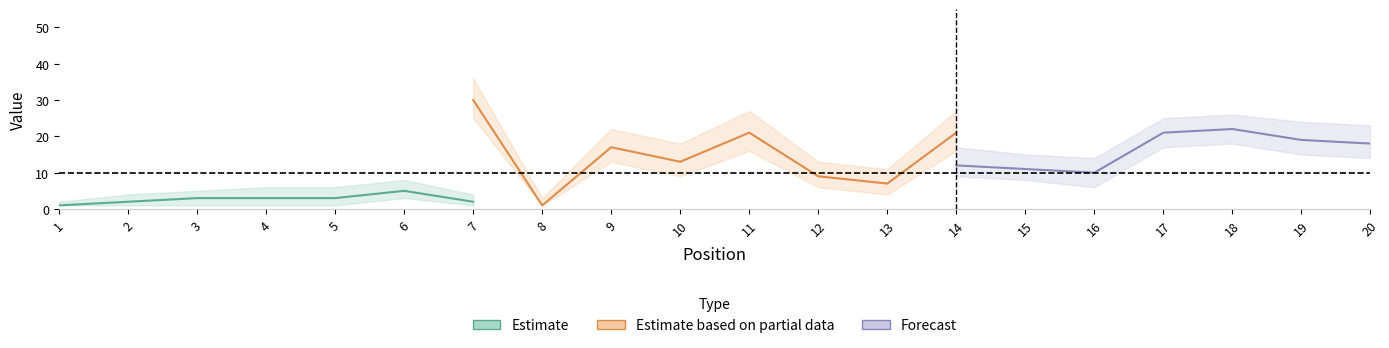

Is the value of Peak Position at 8 greater than the value of Weeks on Chart at 10?

No